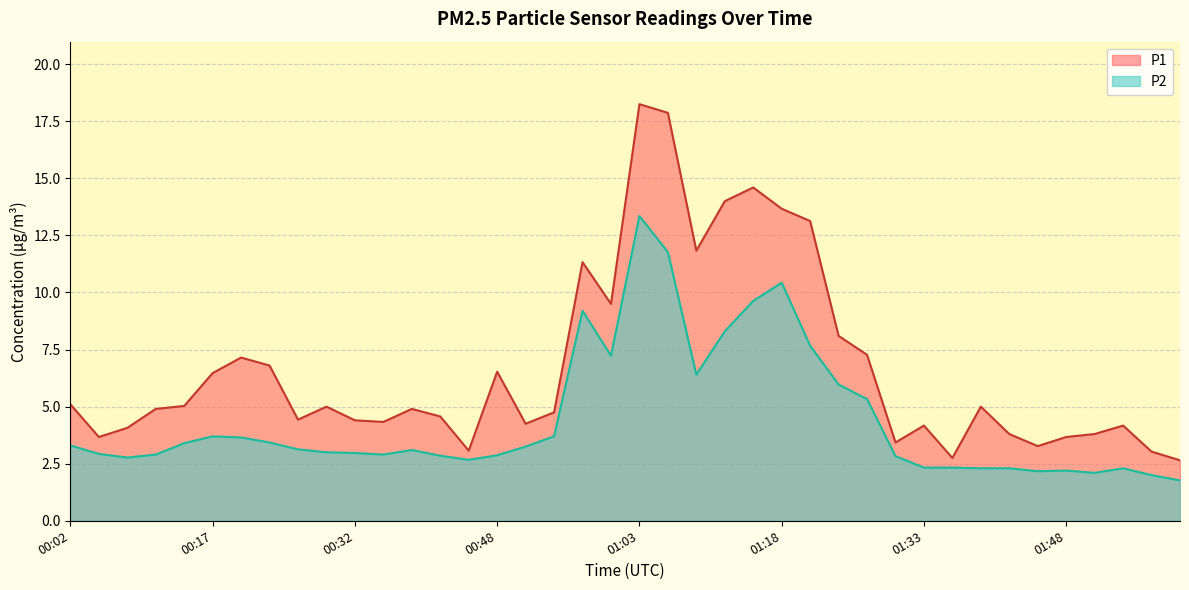

Reading left to right, extract all data points from this chart.

P1: 00:02=5.1	00:05=3.7	00:08=4.1	00:11=4.9	00:14=5.0	00:17=6.5	00:20=7.2	00:23=6.8	00:26=4.4	00:29=5.0	00:32=4.4	00:36=4.3	00:39=4.9	00:42=4.6	00:45=3.1	00:48=6.5	00:51=4.2	00:54=4.8	00:57=11.3	01:00=9.5	01:03=18.2	01:06=17.9	01:09=11.8	01:12=14.0	01:15=14.6	01:18=13.7	01:21=13.1	01:24=8.1	01:27=7.3	01:30=3.4	01:33=4.2	01:36=2.8	01:39=5.0	01:42=3.8	01:45=3.3	01:48=3.7	01:52=3.8	01:55=4.2	01:58=3.0	02:01=2.6
P2: 00:02=3.3	00:05=2.9	00:08=2.8	00:11=2.9	00:14=3.4	00:17=3.7	00:20=3.6	00:23=3.4	00:26=3.1	00:29=3.0	00:32=3.0	00:36=2.9	00:39=3.1	00:42=2.9	00:45=2.7	00:48=2.9	00:51=3.2	00:54=3.7	00:57=9.2	01:00=7.2	01:03=13.3	01:06=11.8	01:09=6.4	01:12=8.3	01:15=9.6	01:18=10.4	01:21=7.7	01:24=6.0	01:27=5.3	01:30=2.8	01:33=2.3	01:36=2.3	01:39=2.3	01:42=2.3	01:45=2.2	01:48=2.2	01:52=2.1	01:55=2.3	01:58=2.0	02:01=1.8